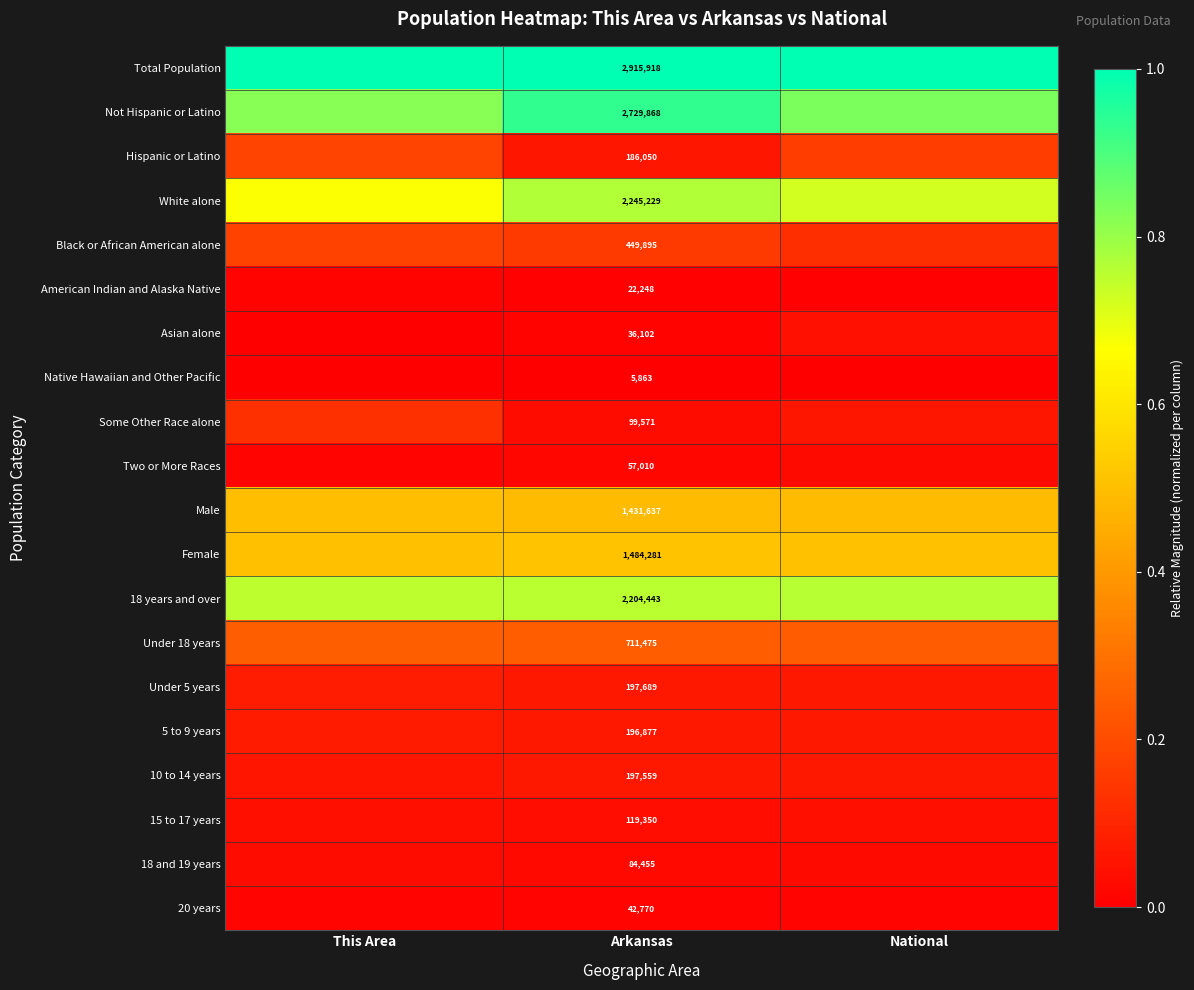

Is it true that Black or African American alone equals 0.1 at National?

True